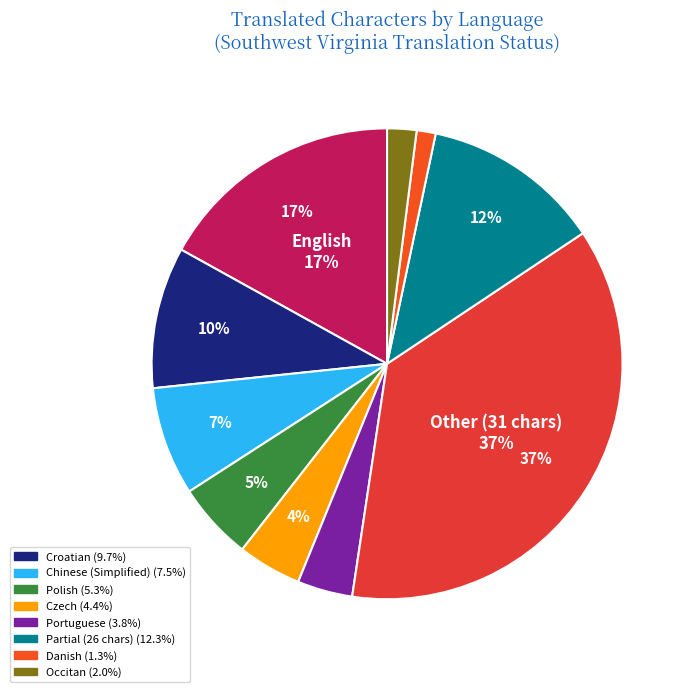

How many segments does this pie chart have?

10